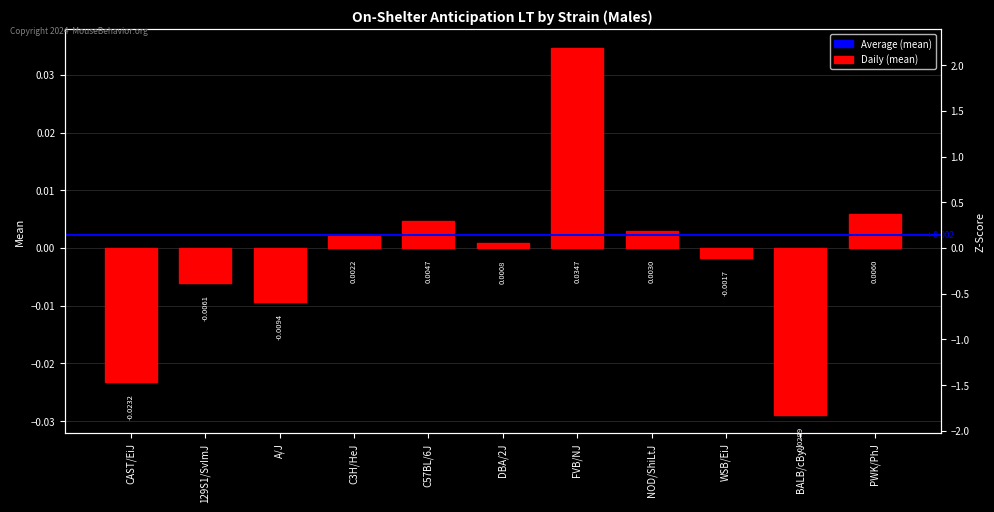

How many negative values are there?

5